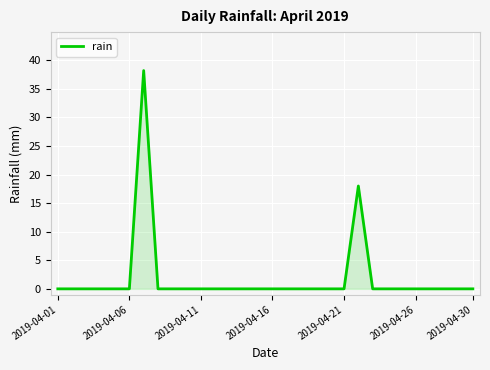

What is the difference between the maximum and minimum values?

38.2